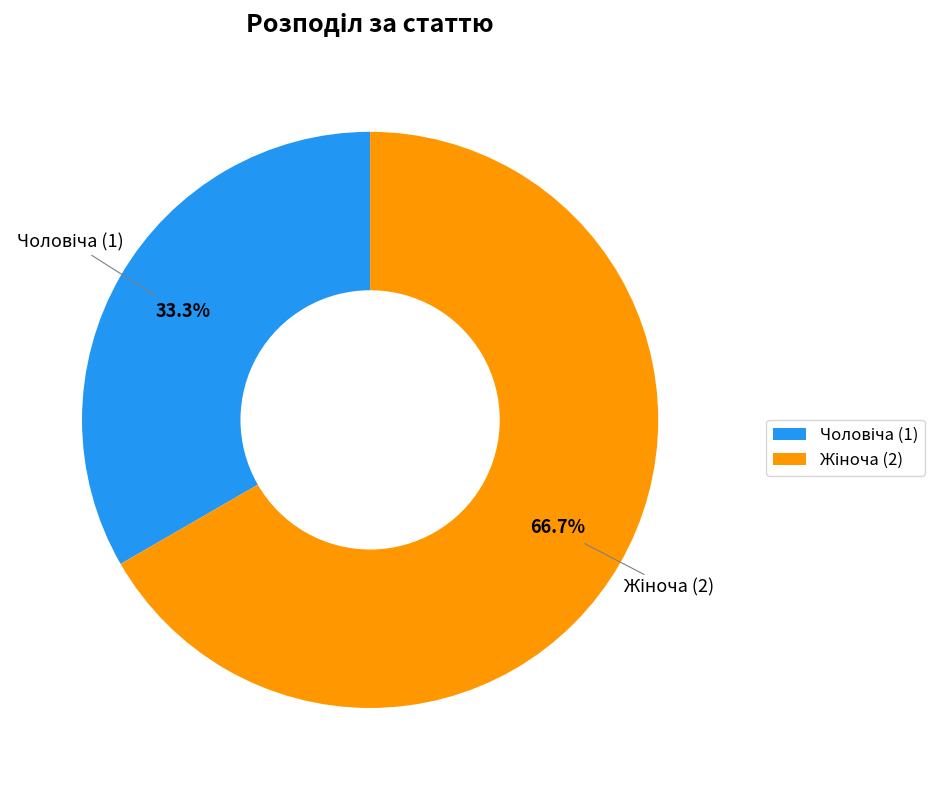

Does any single category account for the majority?

Yes